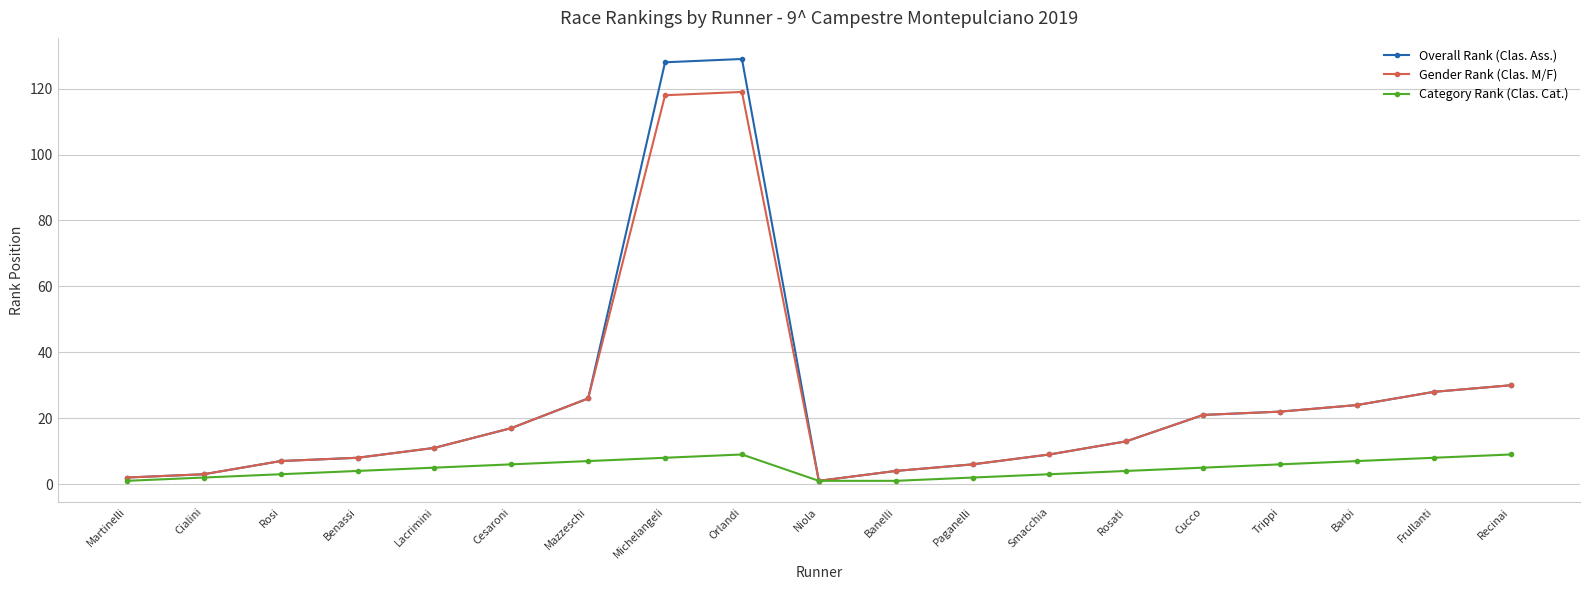

What is the label of the 5th point from the right?

Cucco